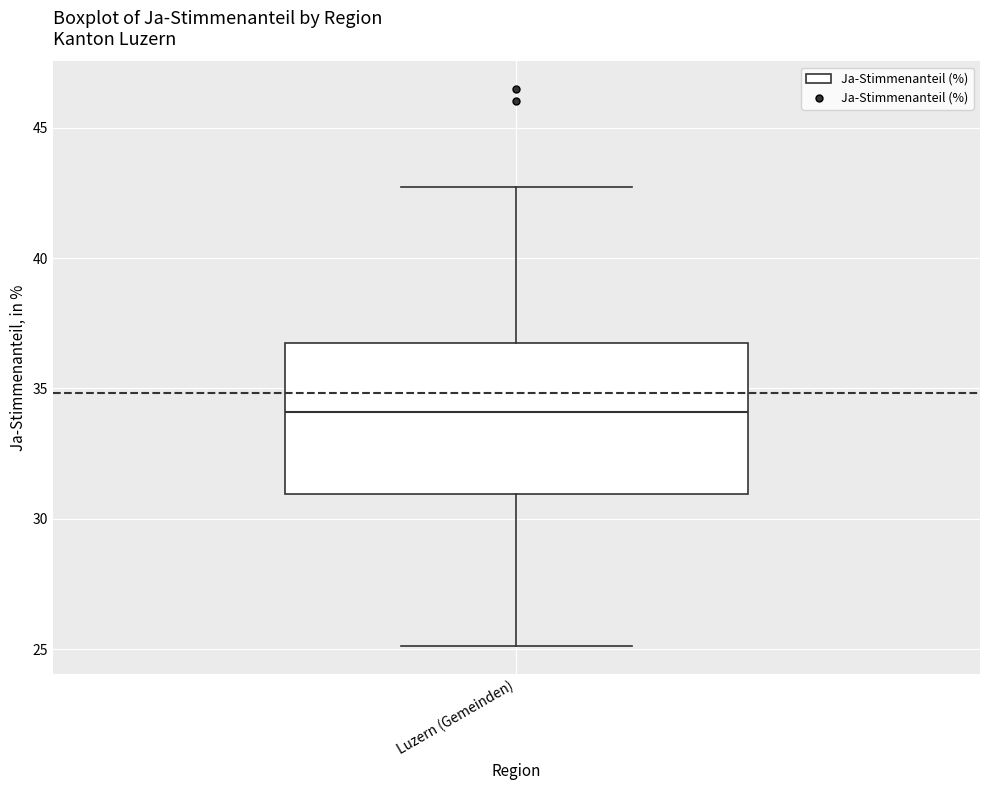

Where is the upper edge of the box for Luzern (Gemeinden) on the y-axis? The values are not printed on the chart, so give them approximately, as read against the axis.

37.0